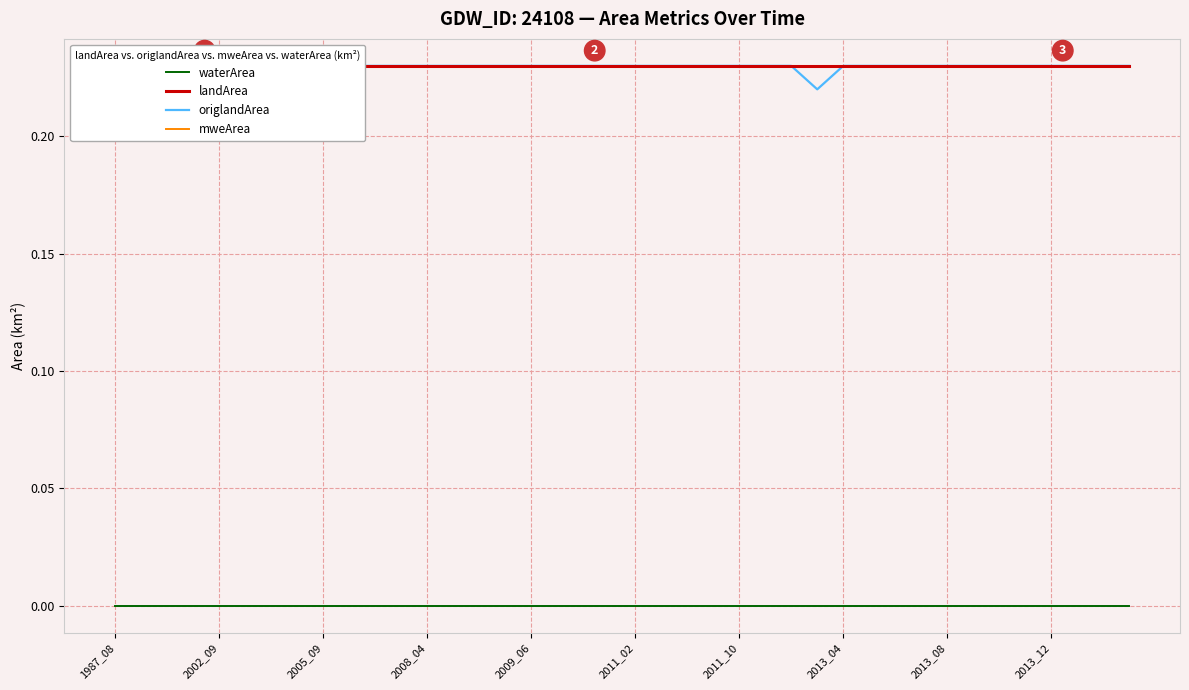

What is the label of the 32nd point from the right?

2005_09